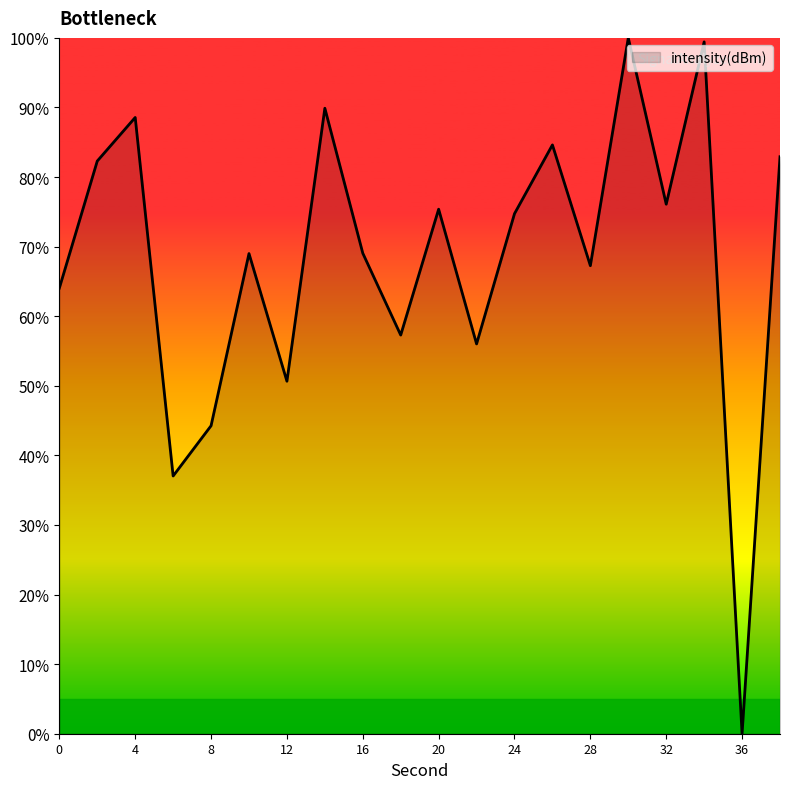

What is the difference between the maximum and minimum values?

100.0